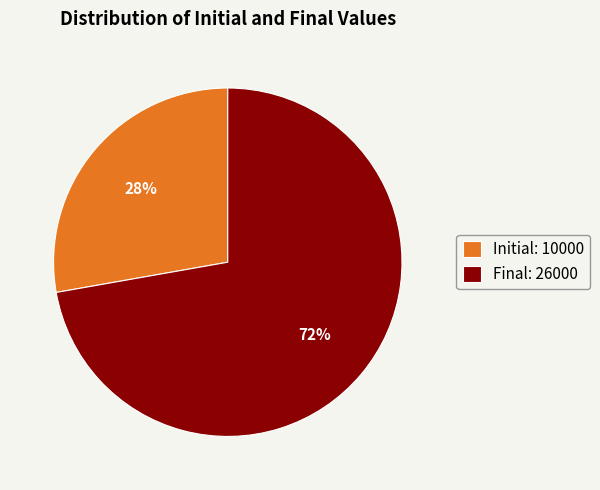

Count the number of slices in the pie.

2